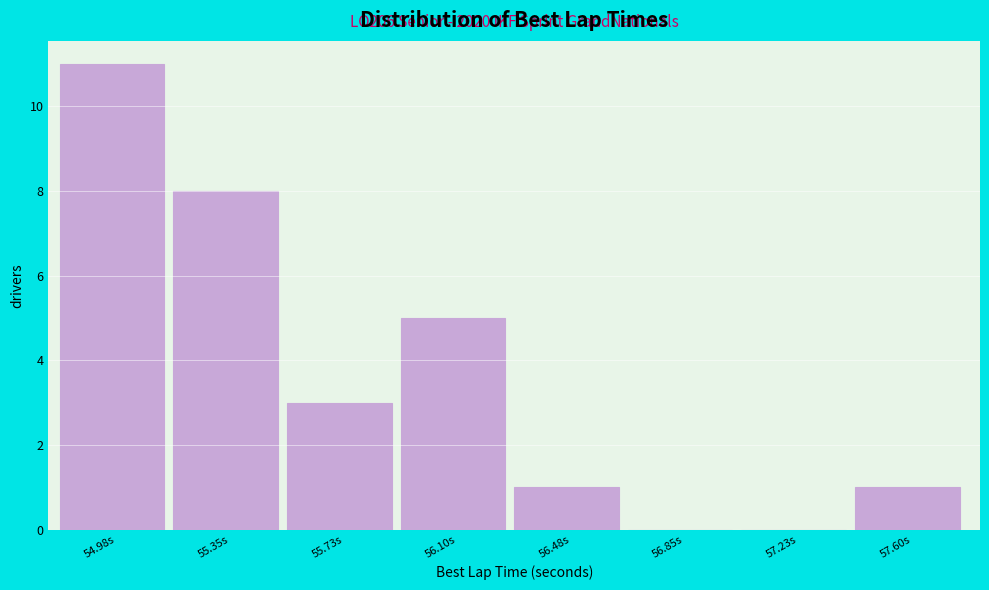

Reading left to right, extract all data points from this chart.

54.98s=11	55.35s=8	55.73s=3	56.10s=5	56.48s=1	56.85s=0	57.23s=0	57.60s=1